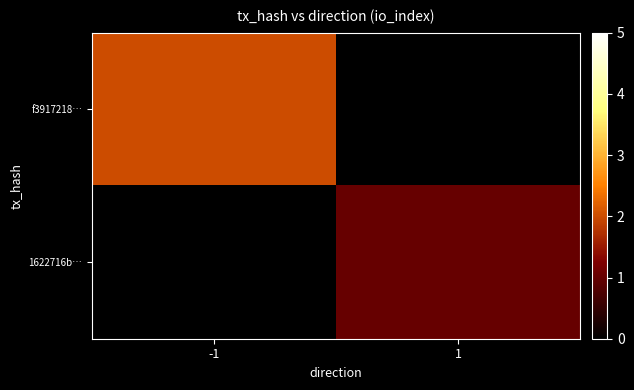

Which label corresponds to the smallest value in the chart?

1